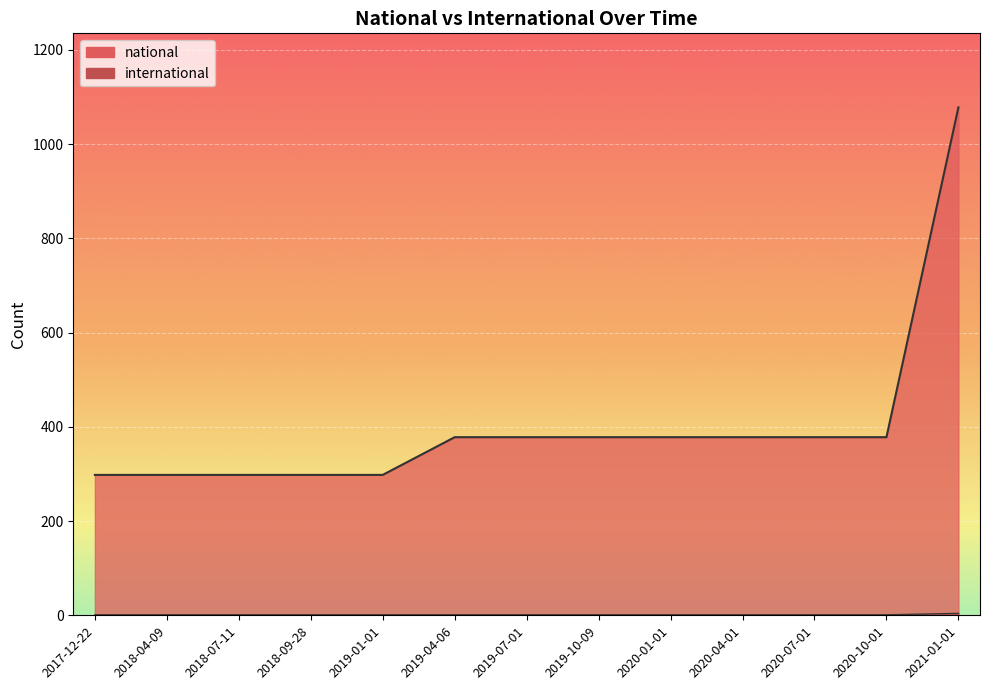

How many lines are shown in the chart?

2